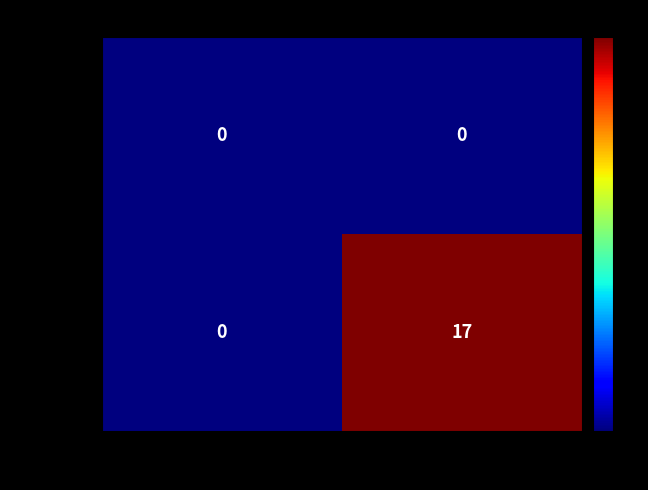

Reading left to right, what are all the values shown in this chart?

d7f63bb...d: -1=0	1=0
e7d0493...7: -1=0	1=17